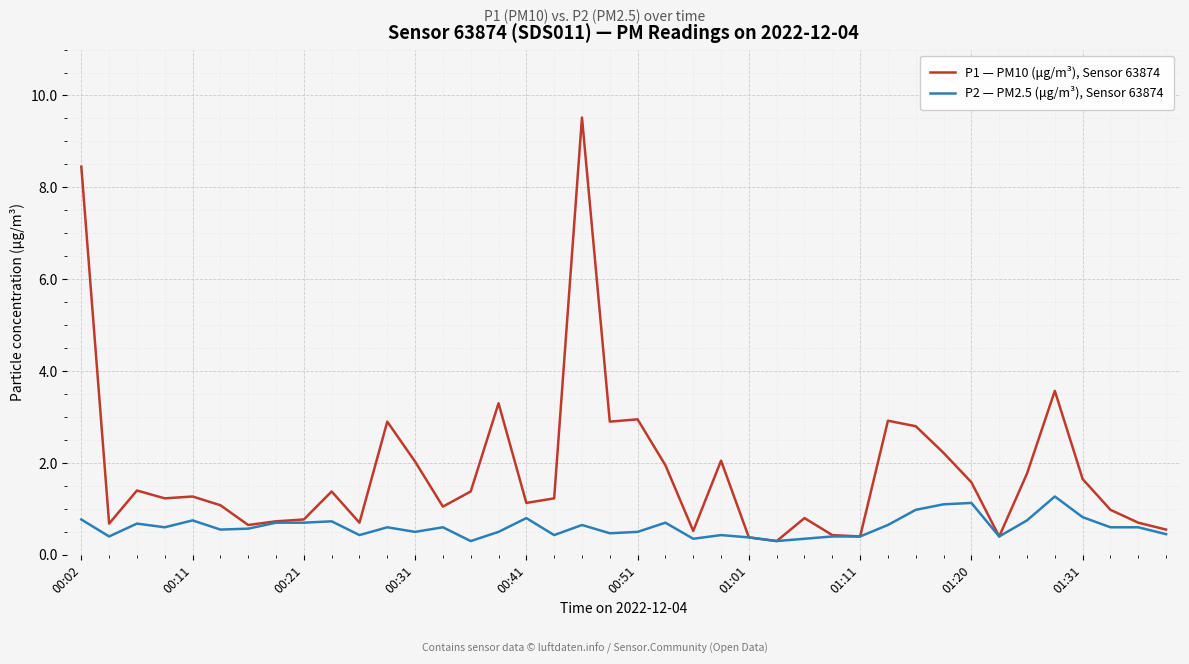

Which series has the largest total across all categories?

P1 — PM10 (μg/m³), Sensor 63874